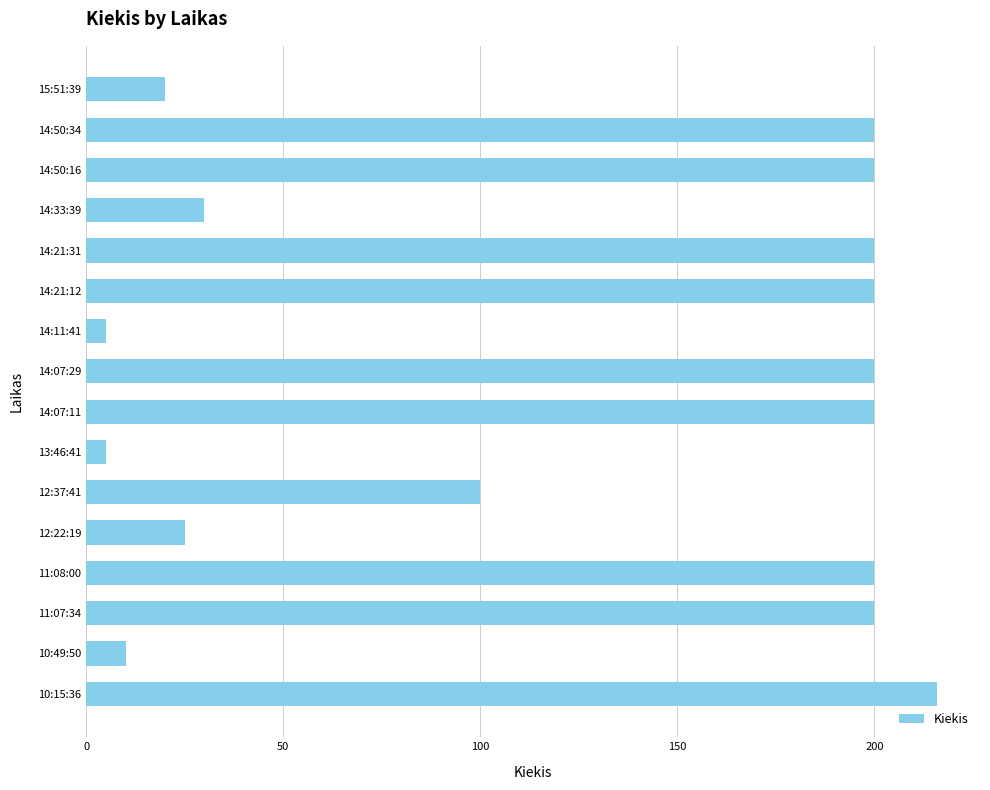

What is the label of the 15th bar from the top?

10:49:50